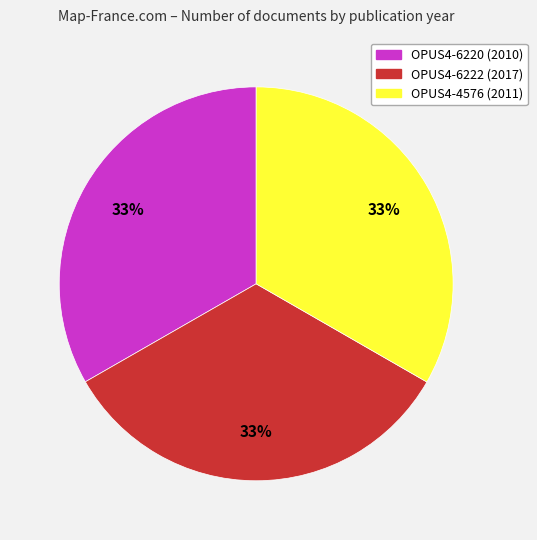

Combined, do OPUS4-6220 (2010) and OPUS4-4576 (2011) account for over 50%?

Yes